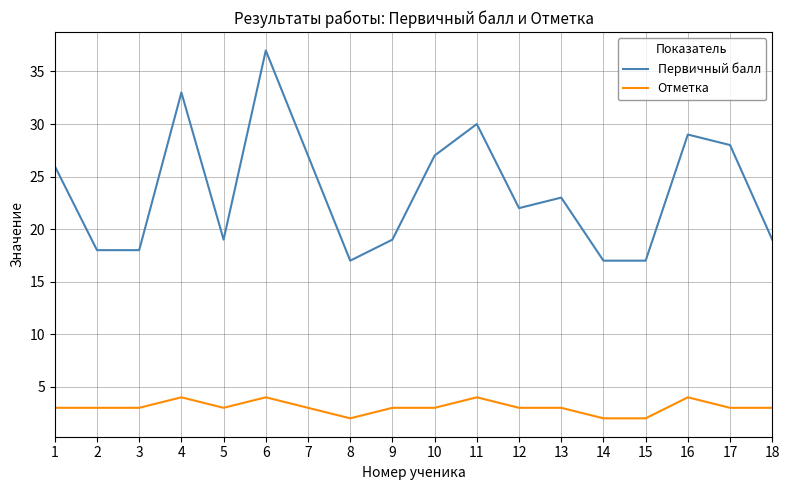

Rank the series at 12 from highest to lowest value.

Первичный балл, Отметка